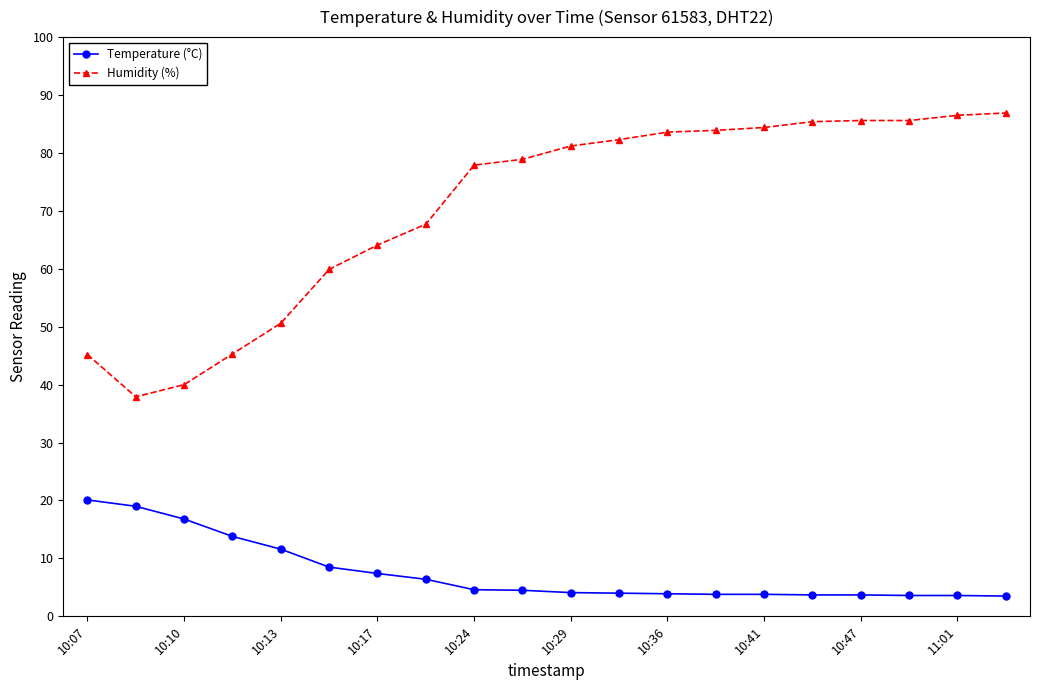

True or false: Humidity (%) and Temperature (°C) intersect in this chart.

False